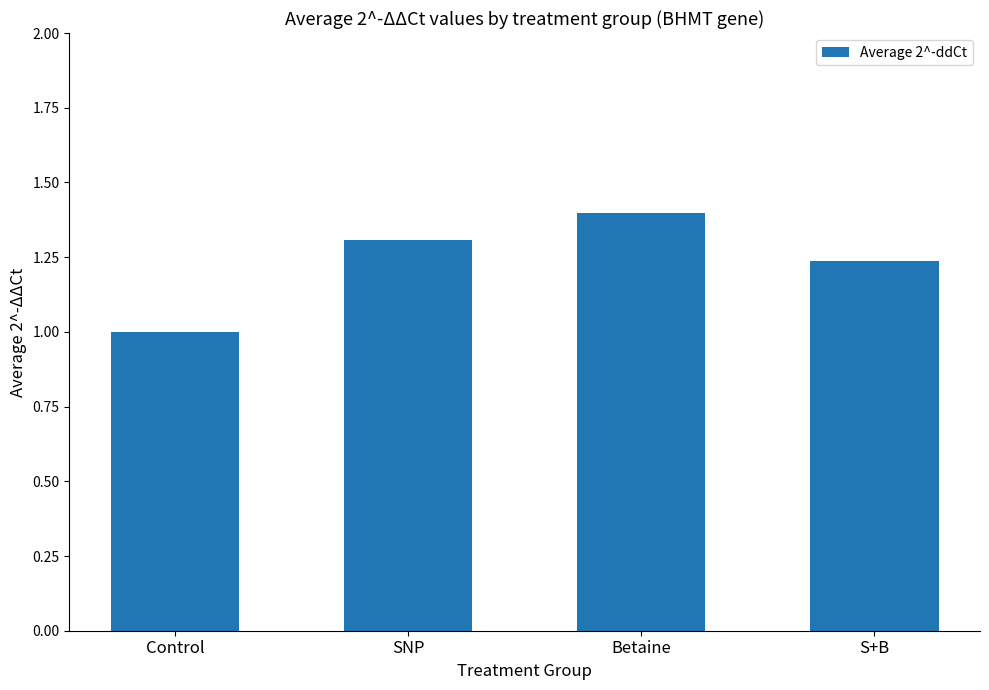

True or false: the data shows 1.0 at Control.

True